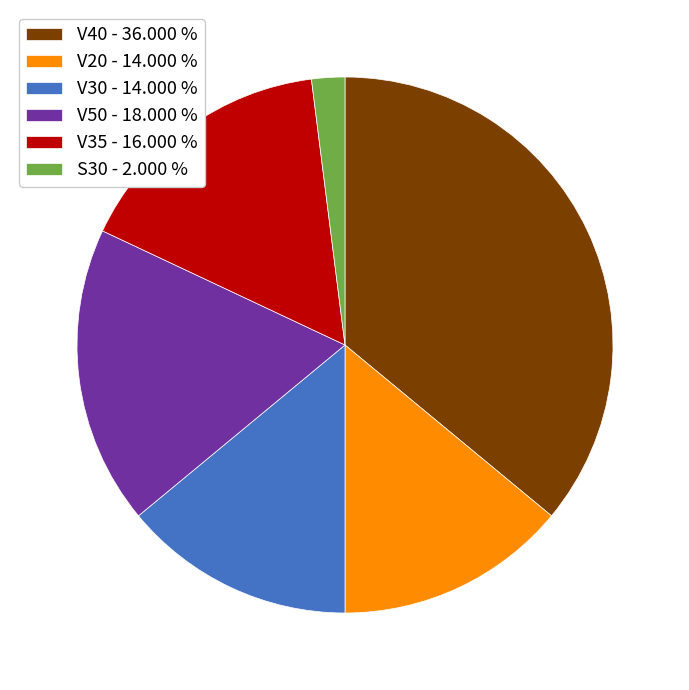

Does S30 represent more than half of the total?

No